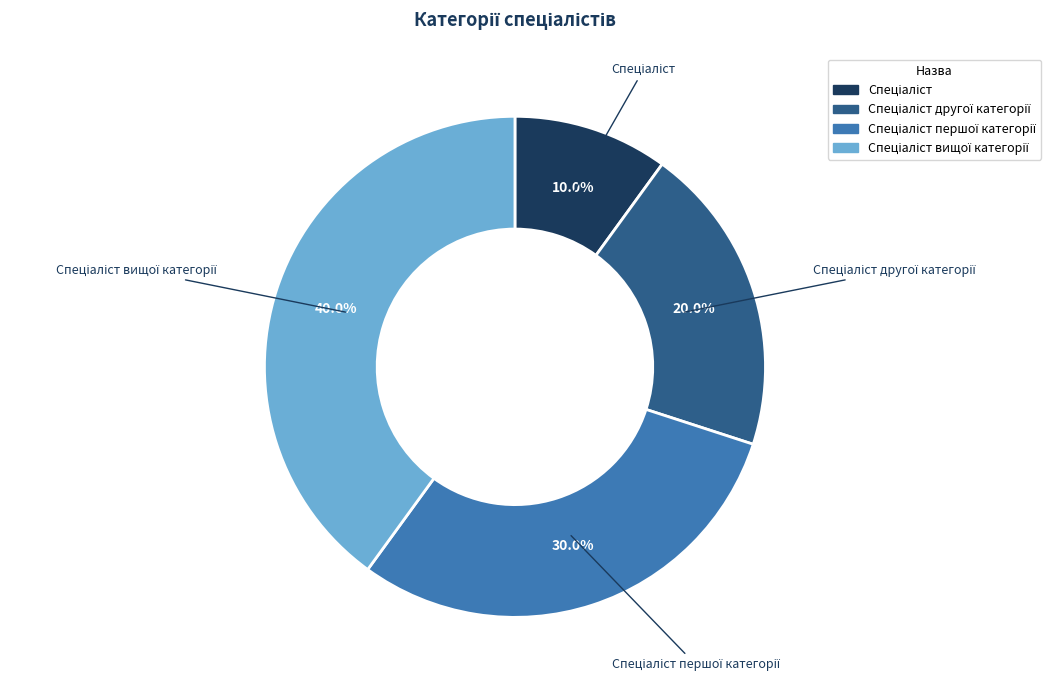

Is there any slice that represents more than half of the pie?

No